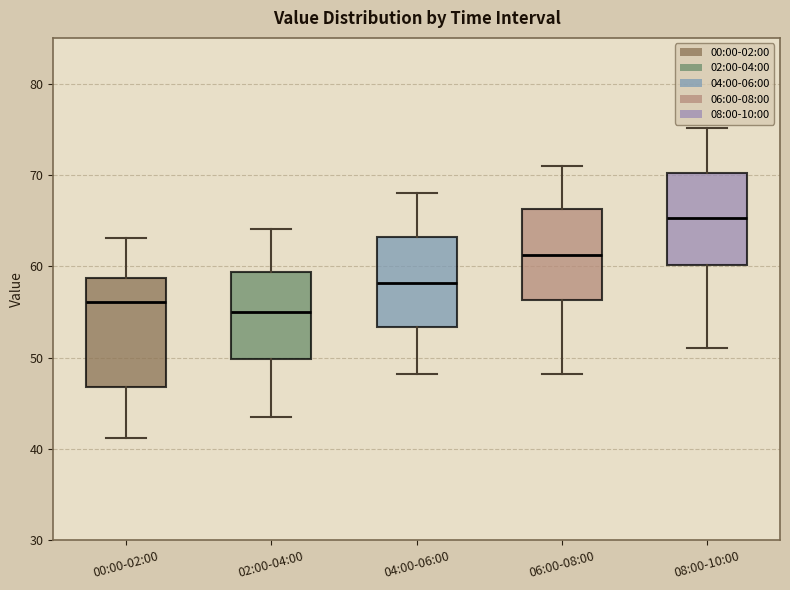

Reading left to right, read every box against the y-axis: the position of its median line, the range the box covers, and the ends of its whiskers. The values are not printed on the chart, so give them approximately, as read against the axis.

00:00-02:00: median 56, box 47 to 59, whiskers 41 to 63
02:00-04:00: median 55, box 50 to 59, whiskers 44 to 64
04:00-06:00: median 58, box 53 to 63, whiskers 48 to 68
06:00-08:00: median 61, box 56 to 66, whiskers 48 to 71
08:00-10:00: median 65, box 60 to 70, whiskers 51 to 75